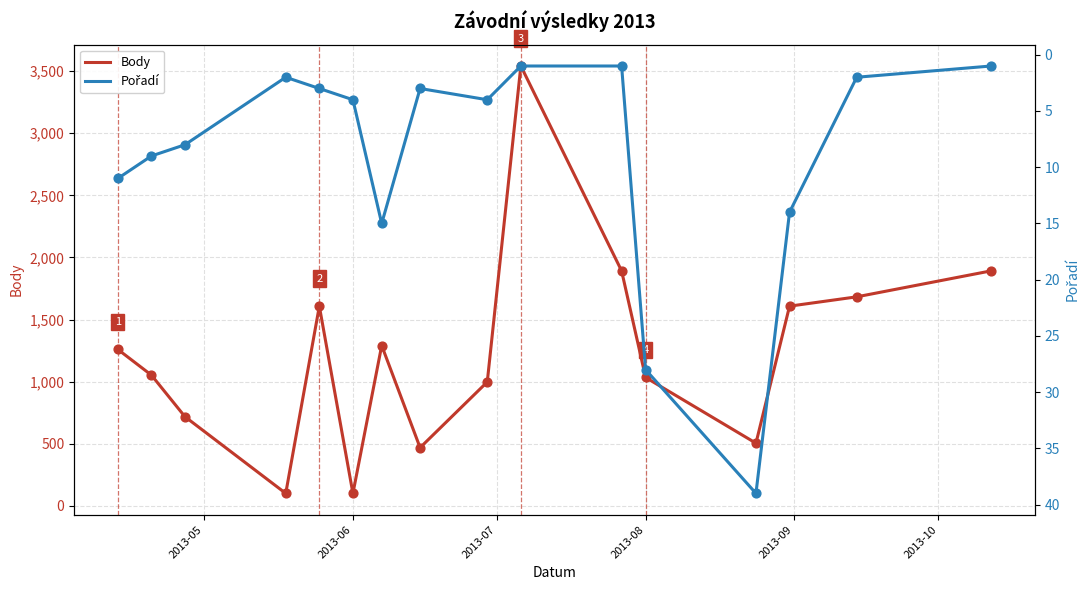

Which series reaches the maximum Y coordinate?

Body